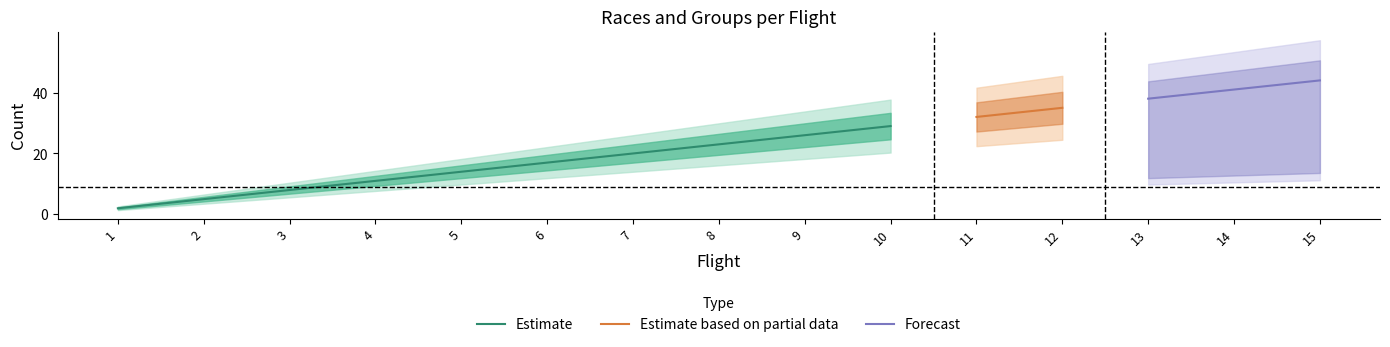

List the labels in order of Estimate value, largest first.

10, 9, 8, 7, 6, 5, 4, 3, 2, 1